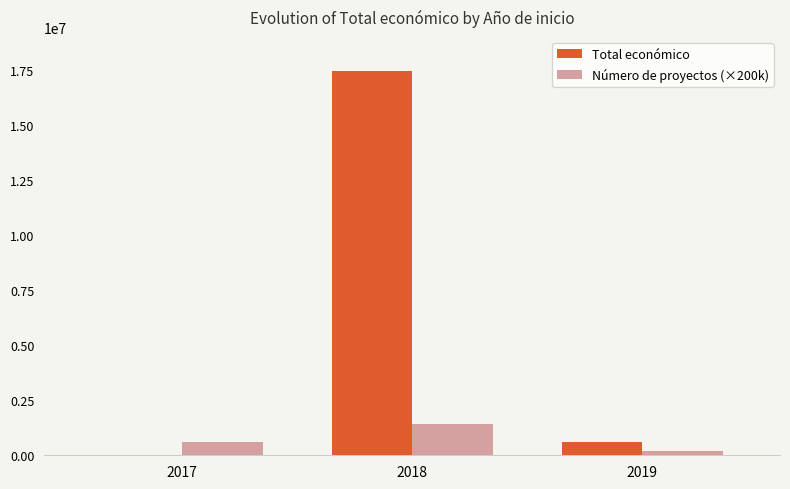

What is the spread (max minus min) of values at 2019?

395133